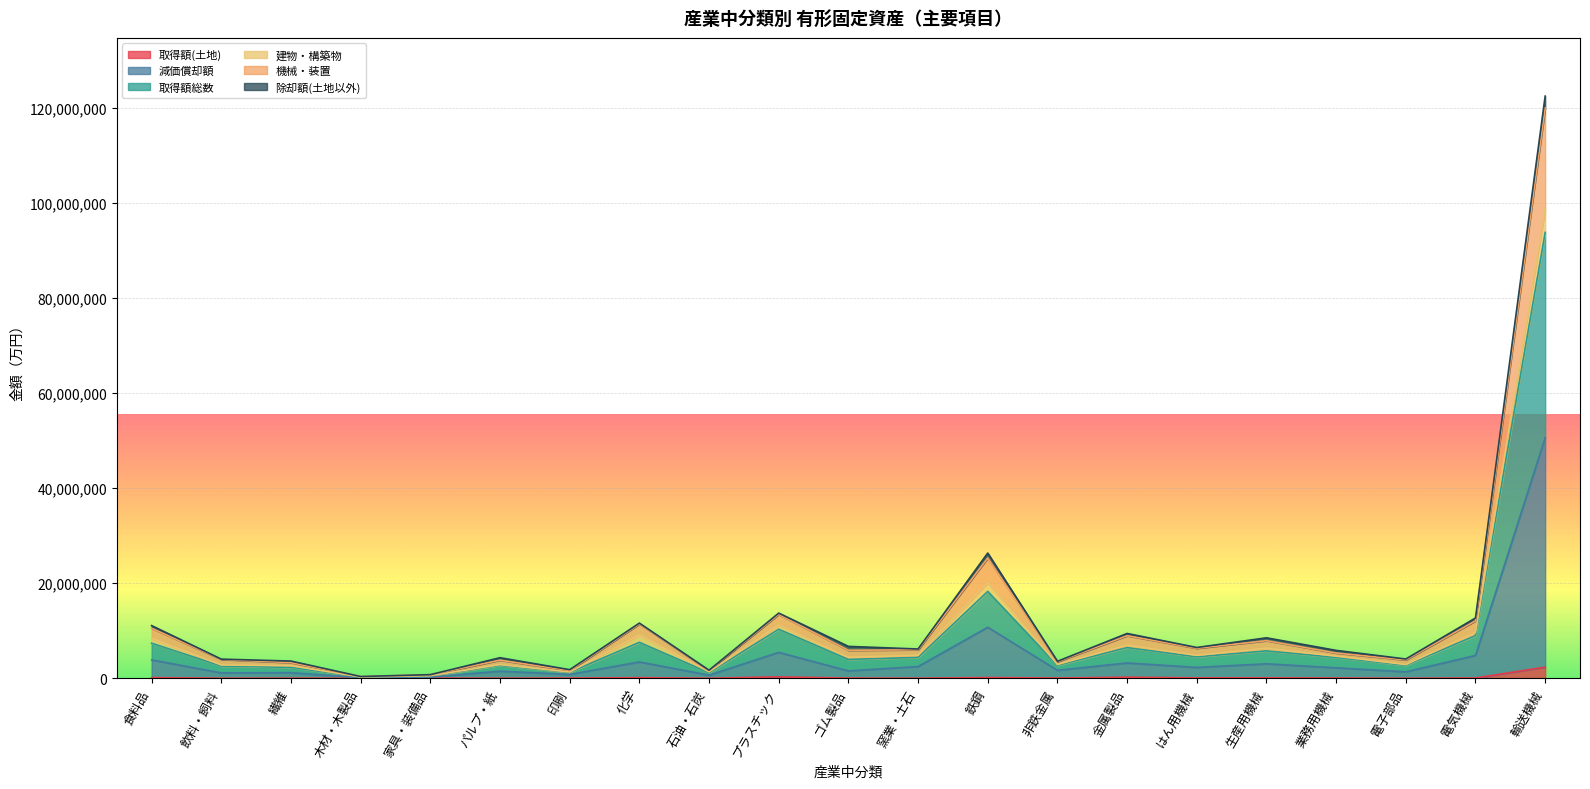

What is the sum of all 機械・装置 values?

265302553